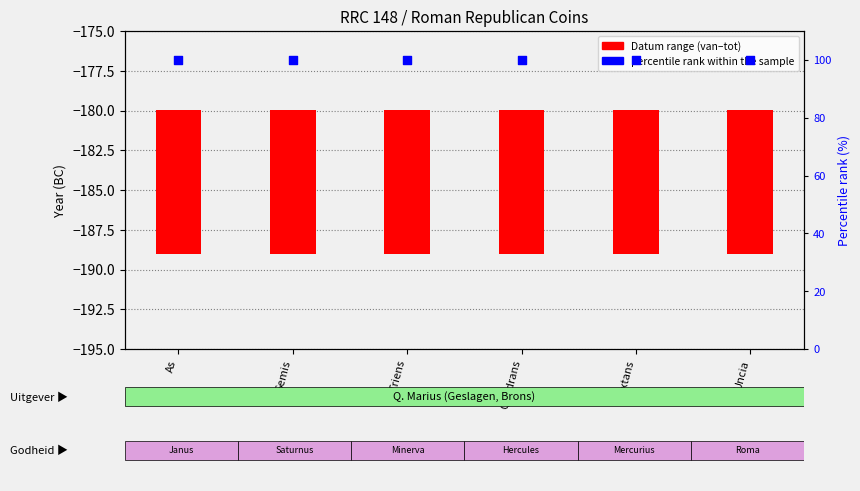

Which series reaches the minimum Y coordinate?

Datum range (van to tot)